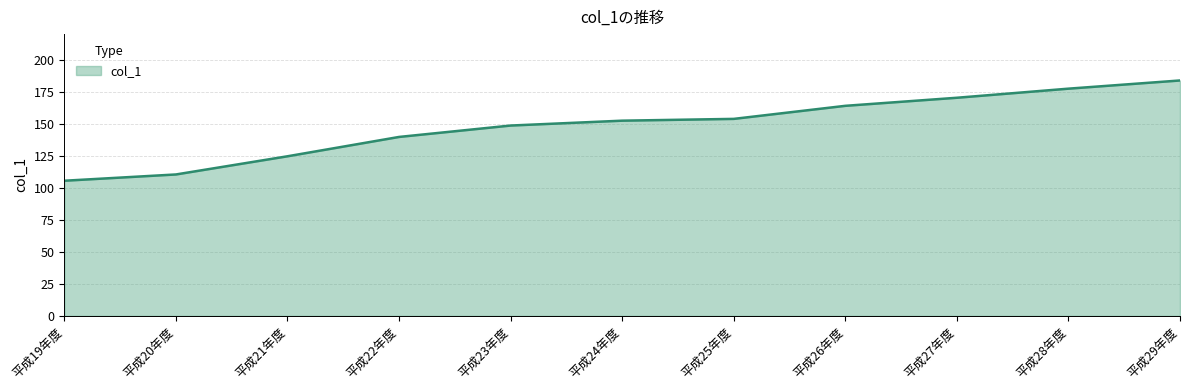

The chart shows a value of 177.4 at 平成28年度. True or false?

True